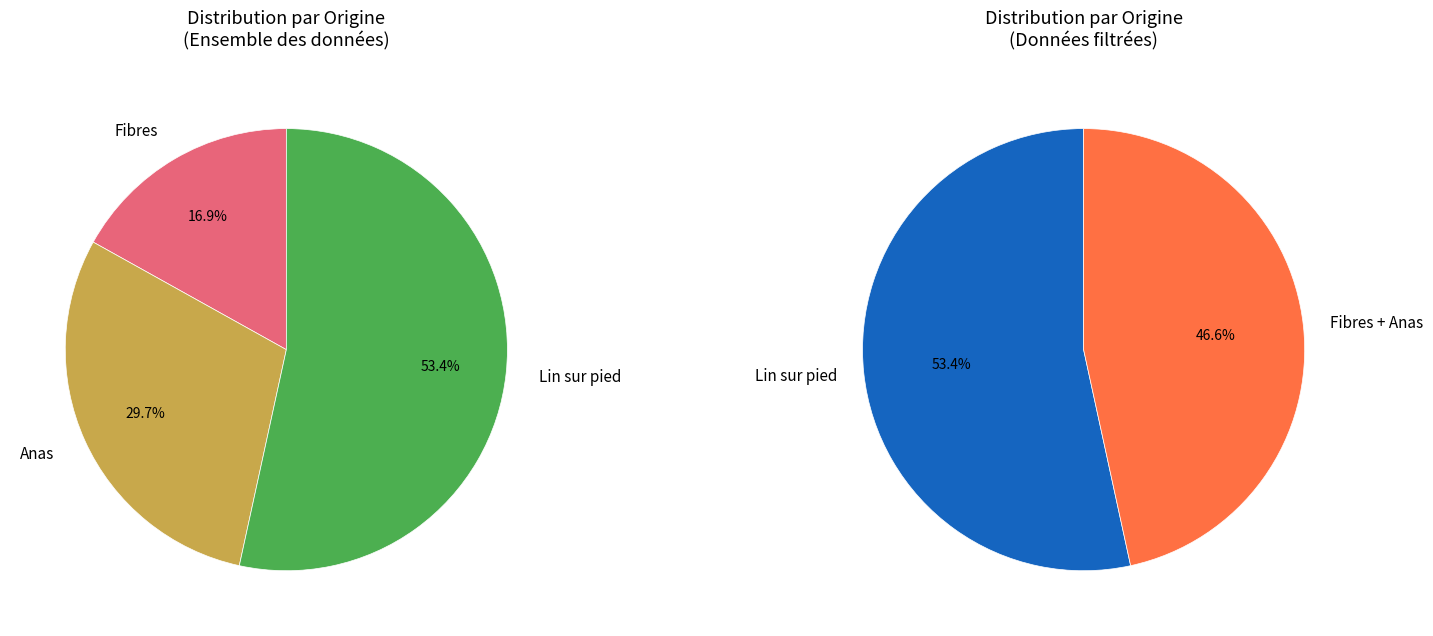

Count the number of slices in the pie.

3